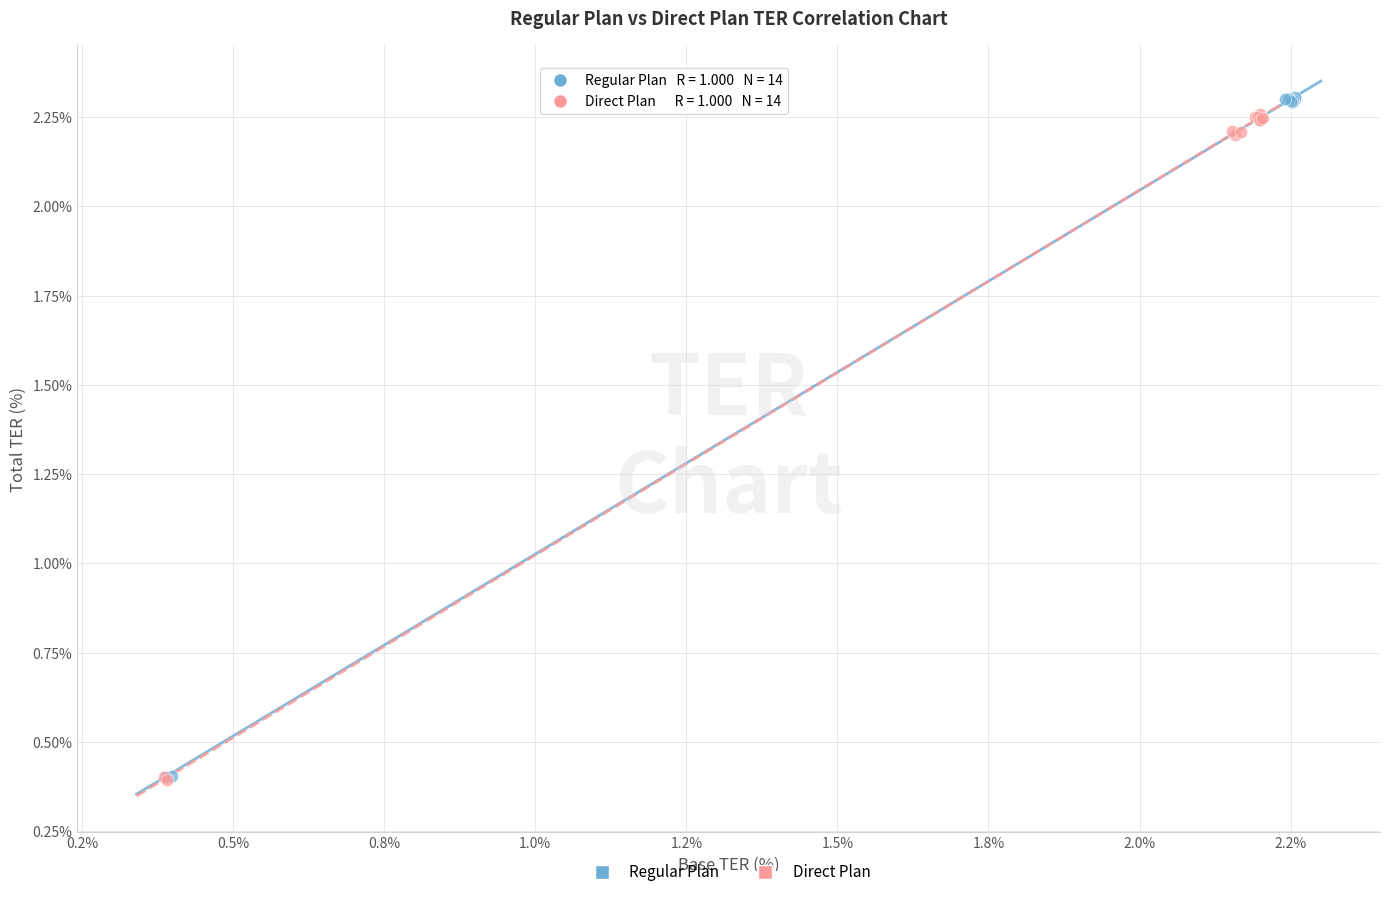

Which series has the widest spread of Y values?

Regular Plan